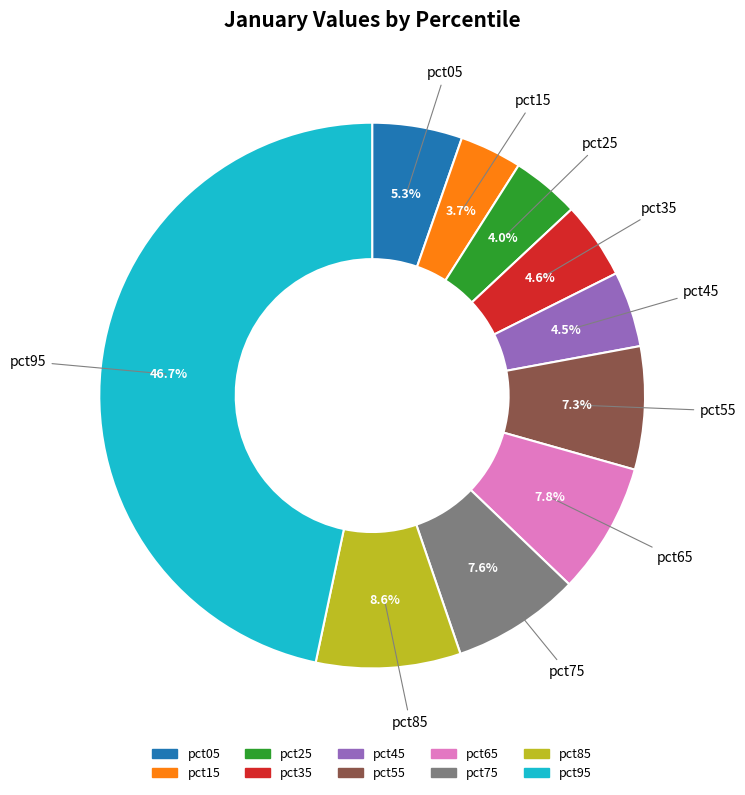

Is there a majority slice in this chart?

No